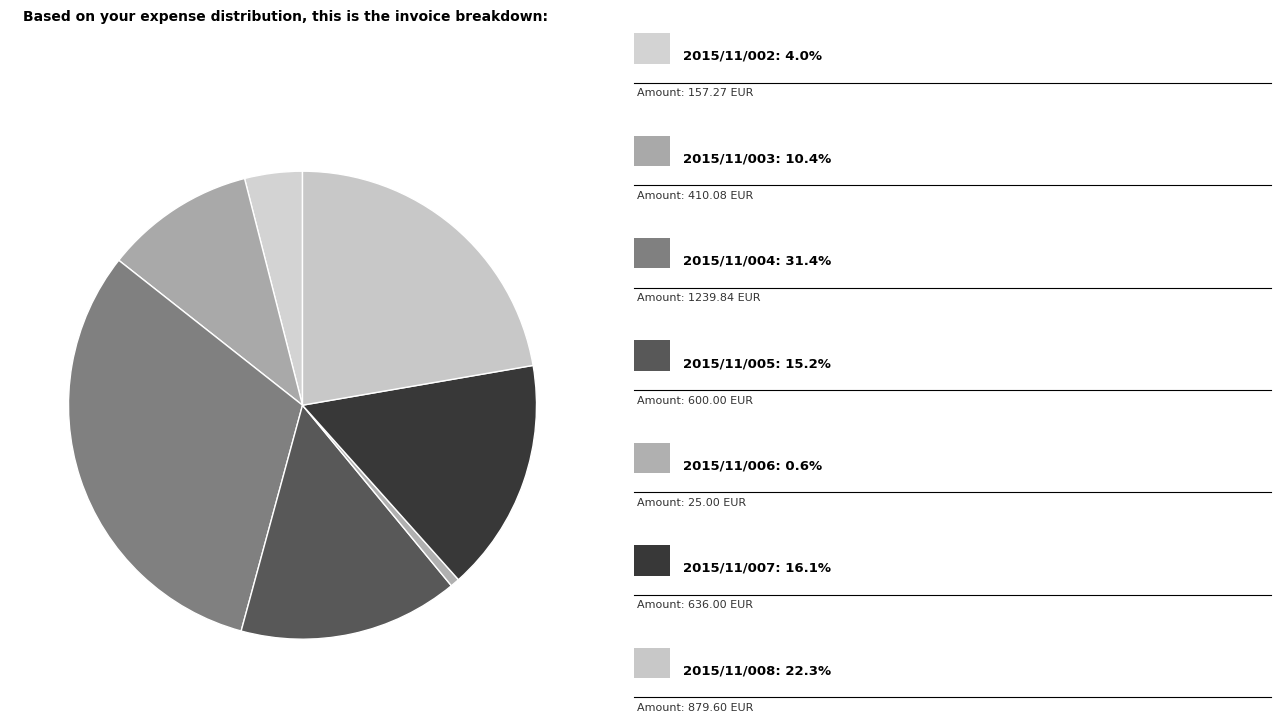

How many segments does this pie chart have?

7